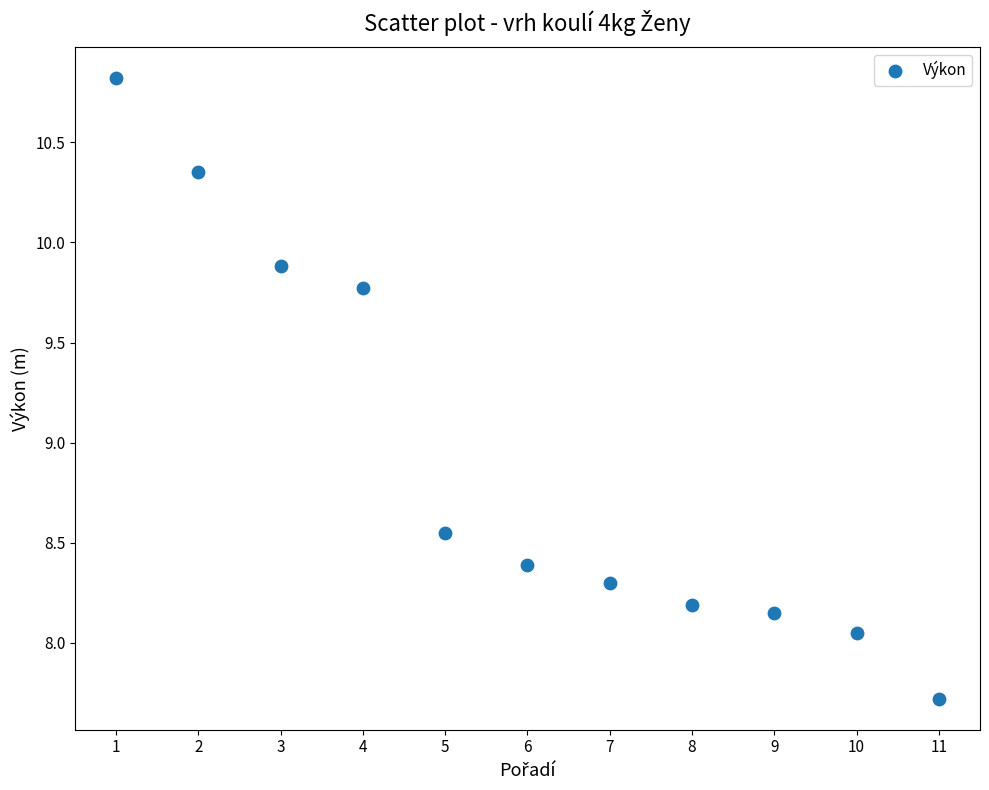

What is the range of Y values (max minus min)?

3.1